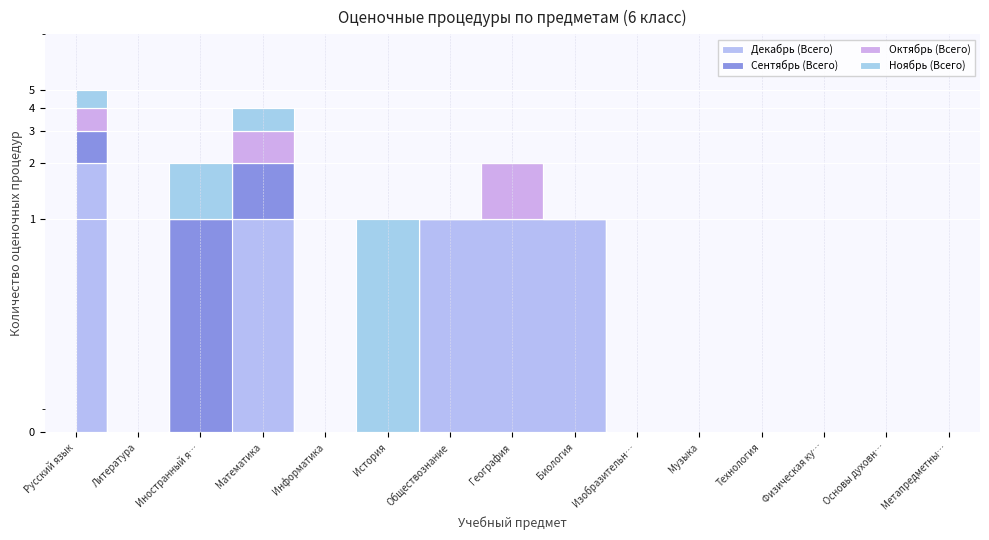

What position from the right is Информатика?

11